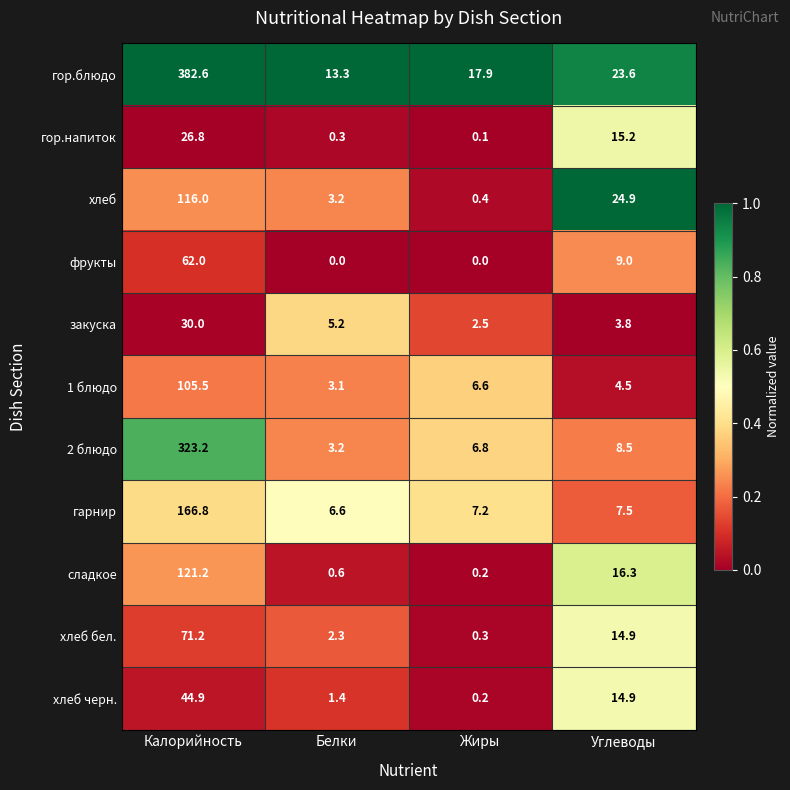

What is the spread (max minus min) of values at Жиры?

17.9